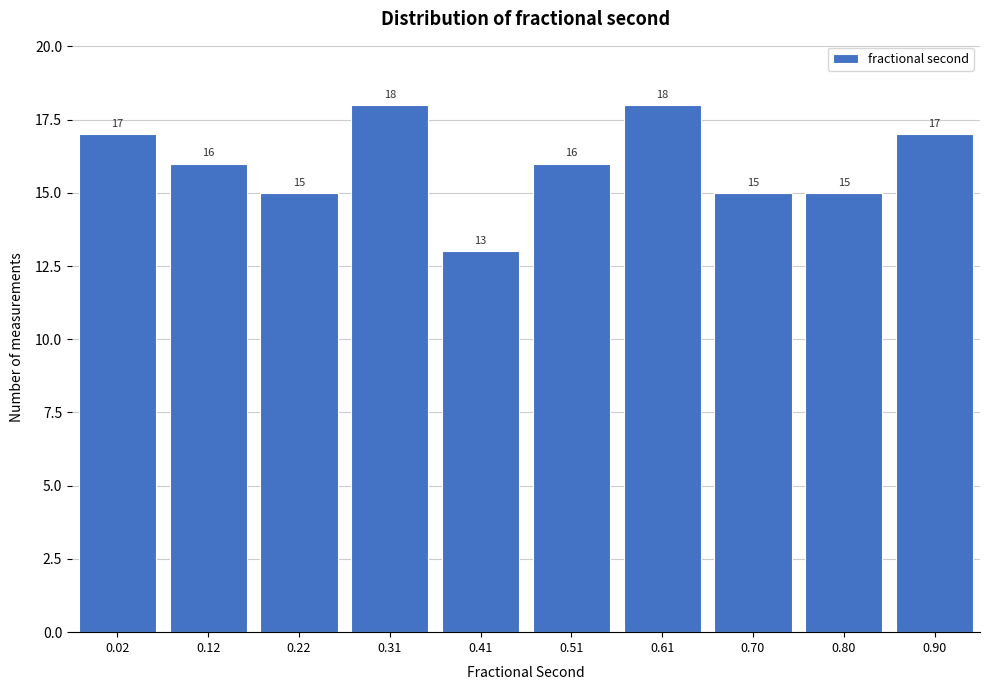

Reading left to right, transcribe all the data shown in this chart.

17	16	15	18	13	16	18	15	15	17